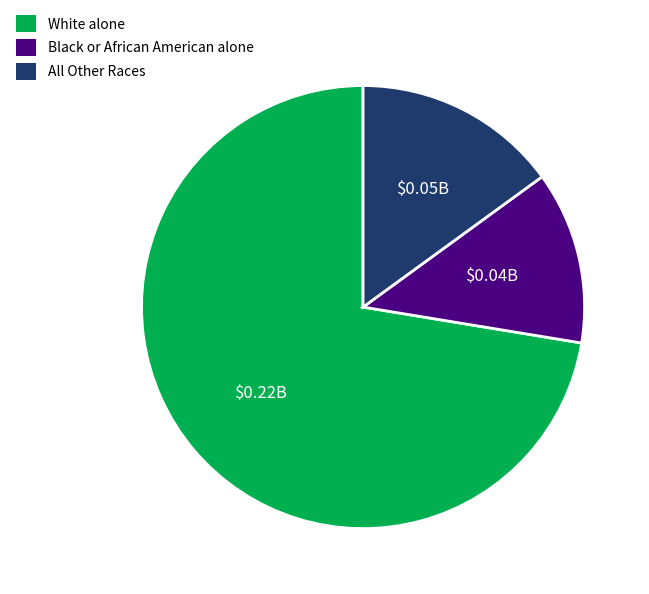

Rank the categories by value from highest to lowest.

White alone, All Other Races, Black or African American alone